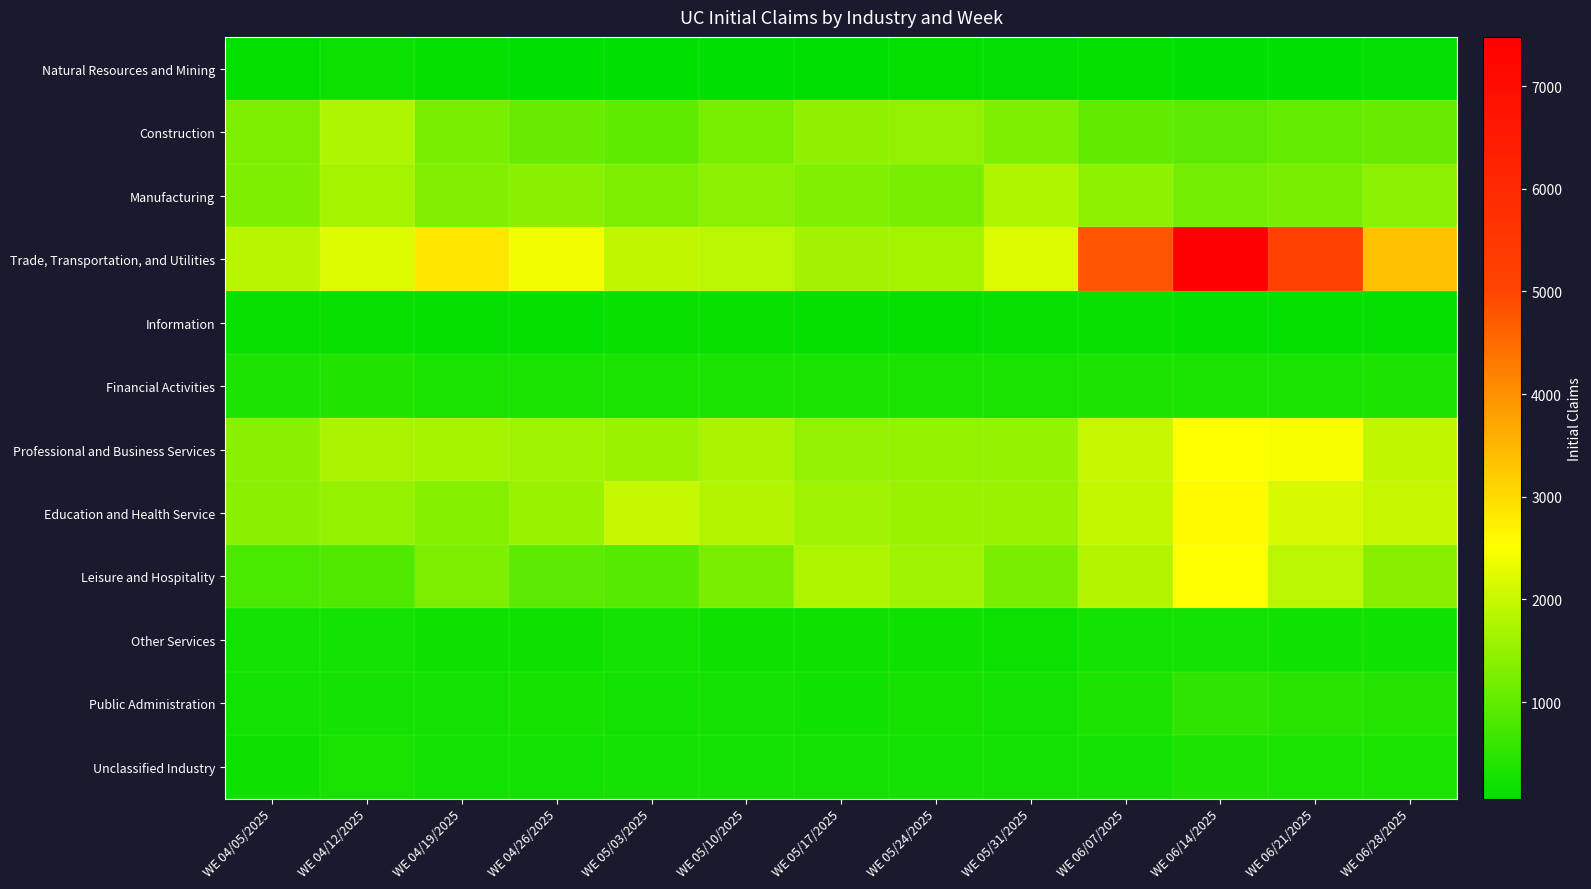

List the series in order of their peak value, highest first.

Trade, Transportation, and Utilities, Education and Health Service, Leisure and Hospitality, Professional and Business Services, Manufacturing, Construction, Public Administration, Financial Activities, Unclassified Industry, Other Services, Natural Resources and Mining, Information